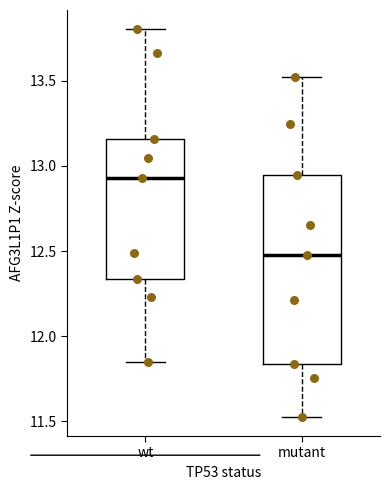

Where does the lower whisker of the box for mutant end on the y-axis? The values are not printed on the chart, so give them approximately, as read against the axis.

11.55